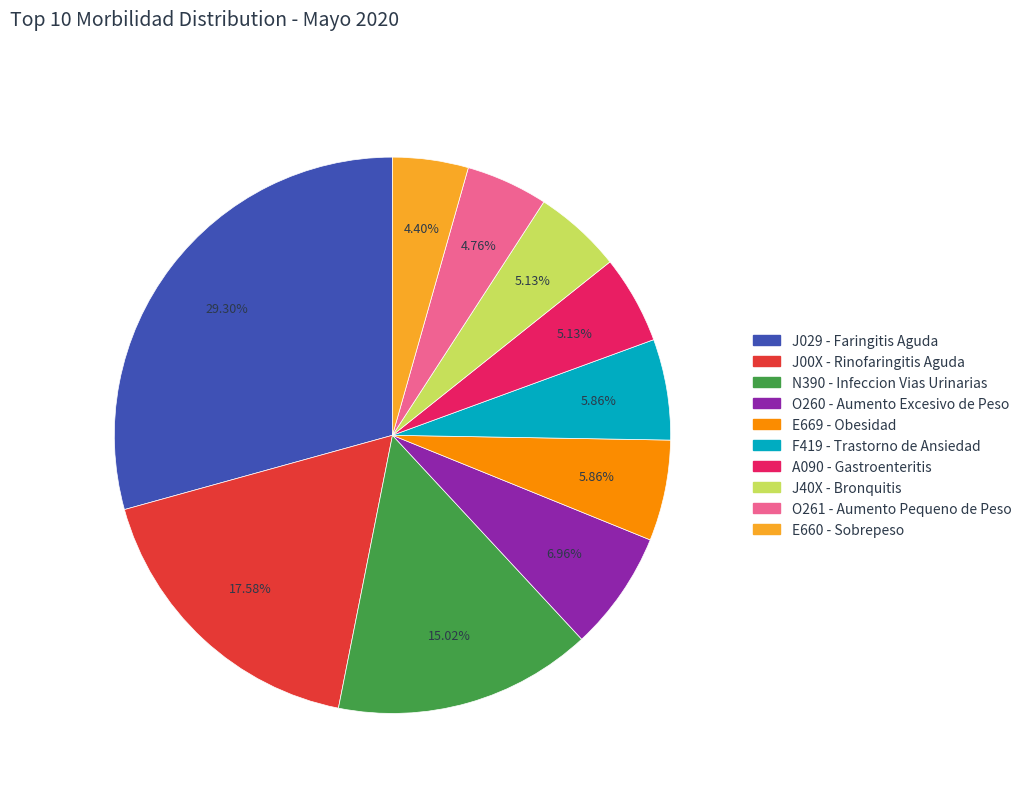

The O261 - Aumento Pequeno de Peso slice represents 19% of the pie. True or false?

False